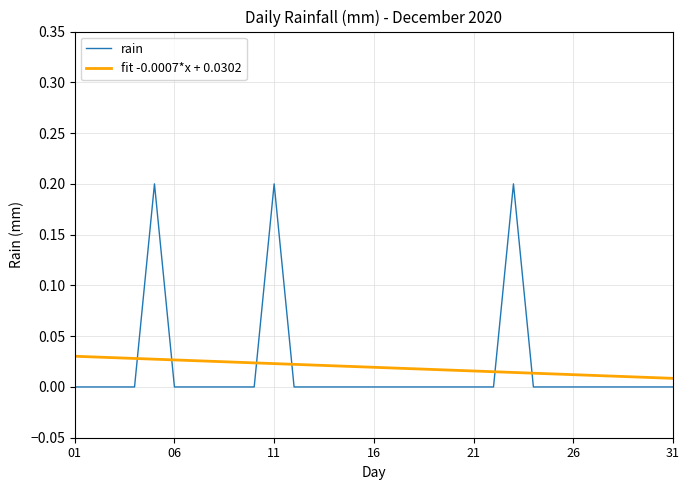

List the series in order of their peak value, highest first.

rain, fit -0.0007*x + 0.0302